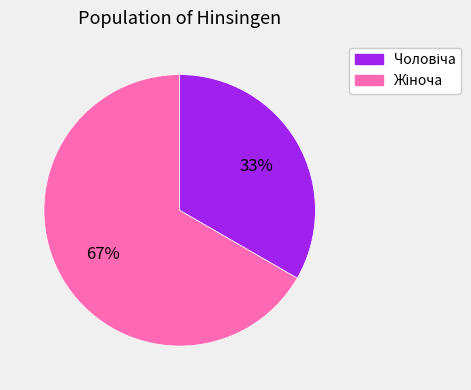

To the nearest percent, what is the average slice percentage?

50%